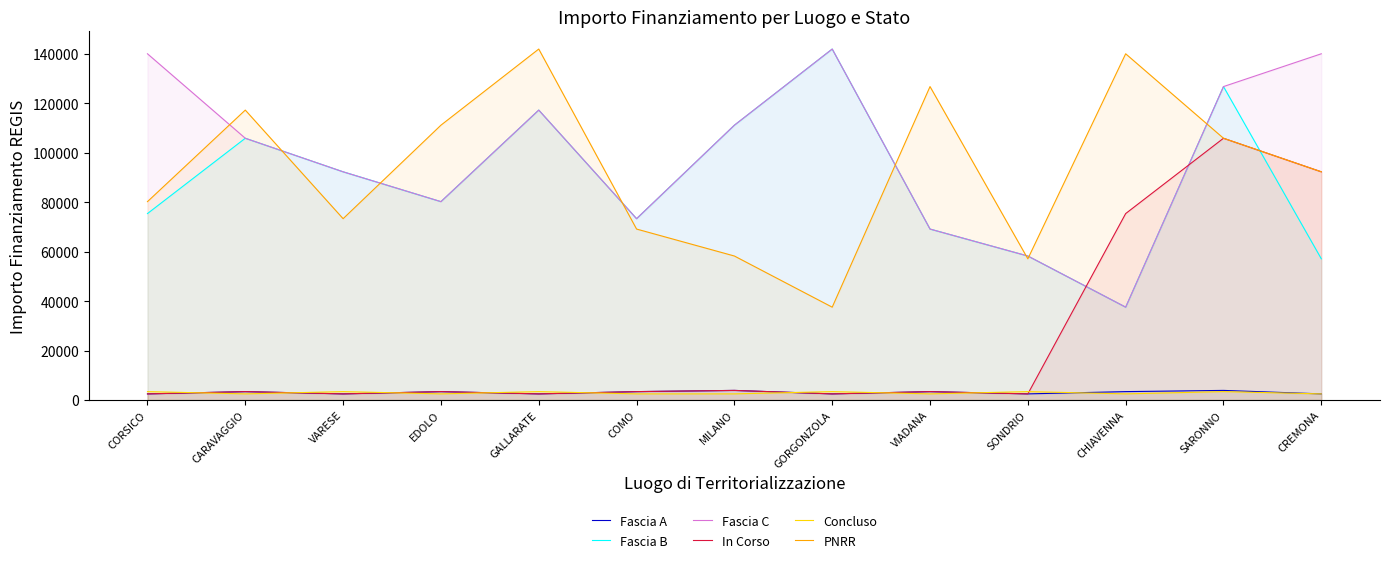

What are all the series names shown in the legend?

Fascia A, Fascia B, Fascia C, In Corso, Concluso, PNRR